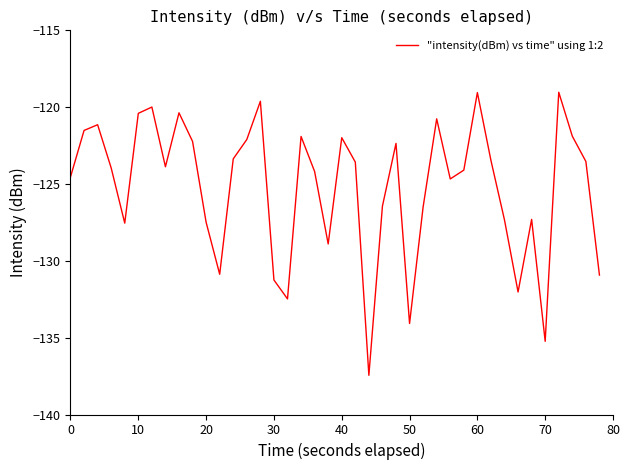

What is the greatest value displayed?

-119.0